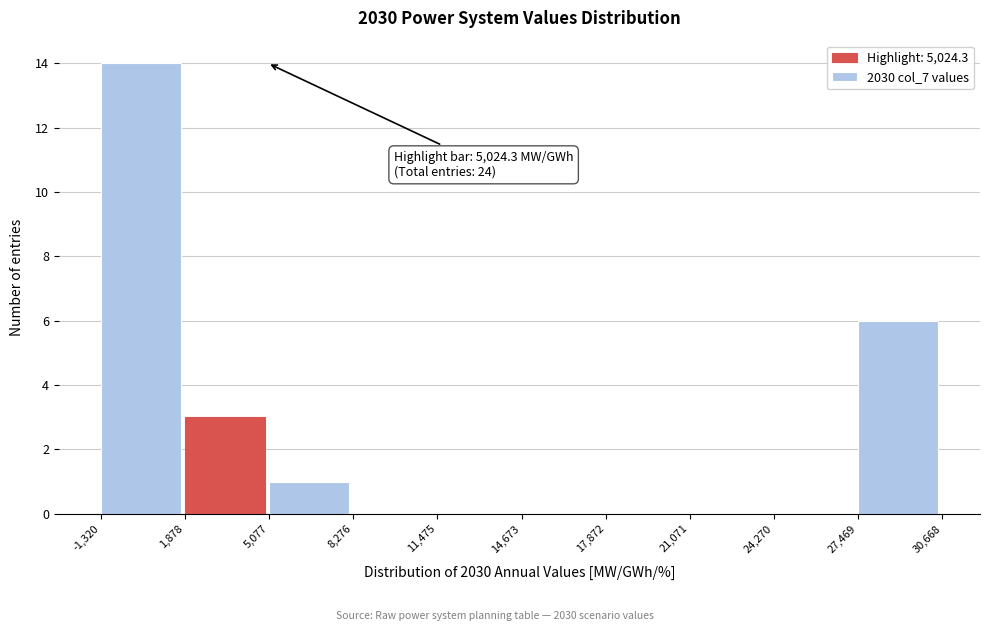

Over which range of the x-axis is the bar tallest?

-1,320 to 1,878